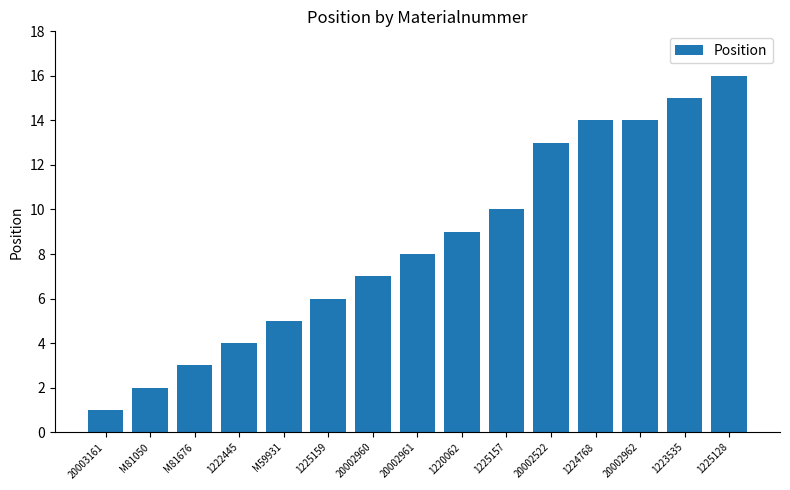

How many data points are less than 8?

7